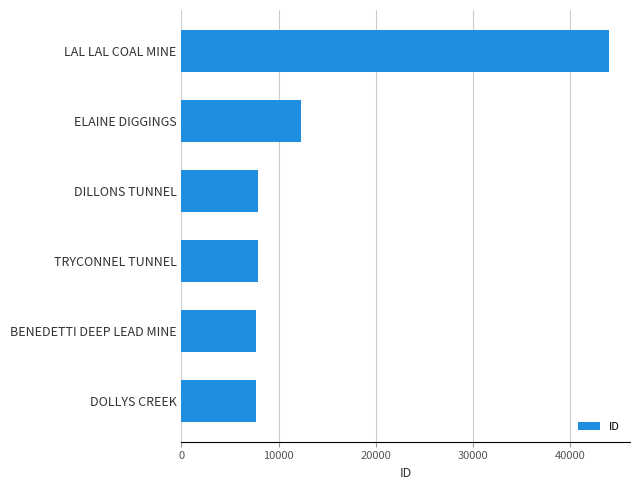

How many values are below 7874?

3